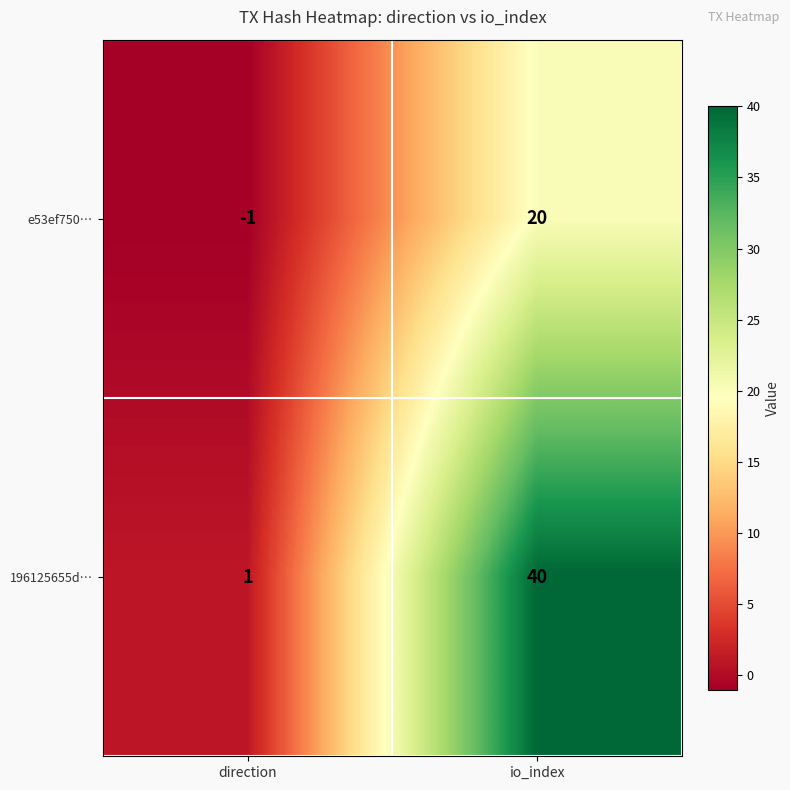

What is the difference between the maximum and minimum values in the e53ef750… series?

21